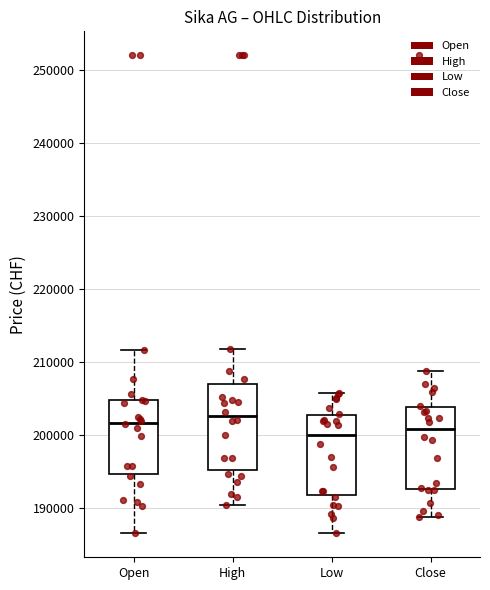

Reading left to right, read every box against the y-axis: the position of its median line, the range the box covers, and the ends of its whiskers. The values are not printed on the chart, so give them approximately, as read against the axis.

Open: median 202000, box 195000 to 205000, whiskers 187000 to 212000
High: median 203000, box 195000 to 207000, whiskers 190000 to 212000
Low: median 200000, box 192000 to 203000, whiskers 187000 to 206000
Close: median 201000, box 193000 to 204000, whiskers 189000 to 209000